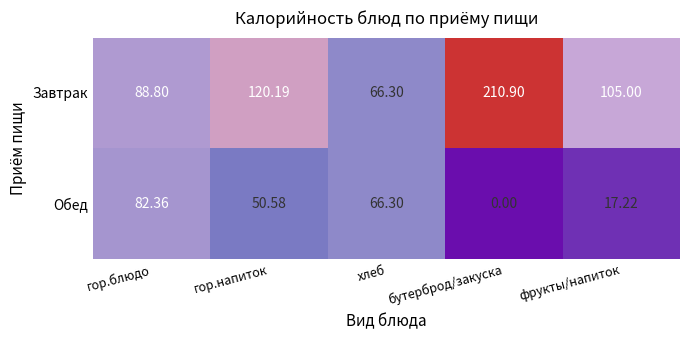

Rank the series at гор.блюдо from highest to lowest value.

Завтрак, Обед